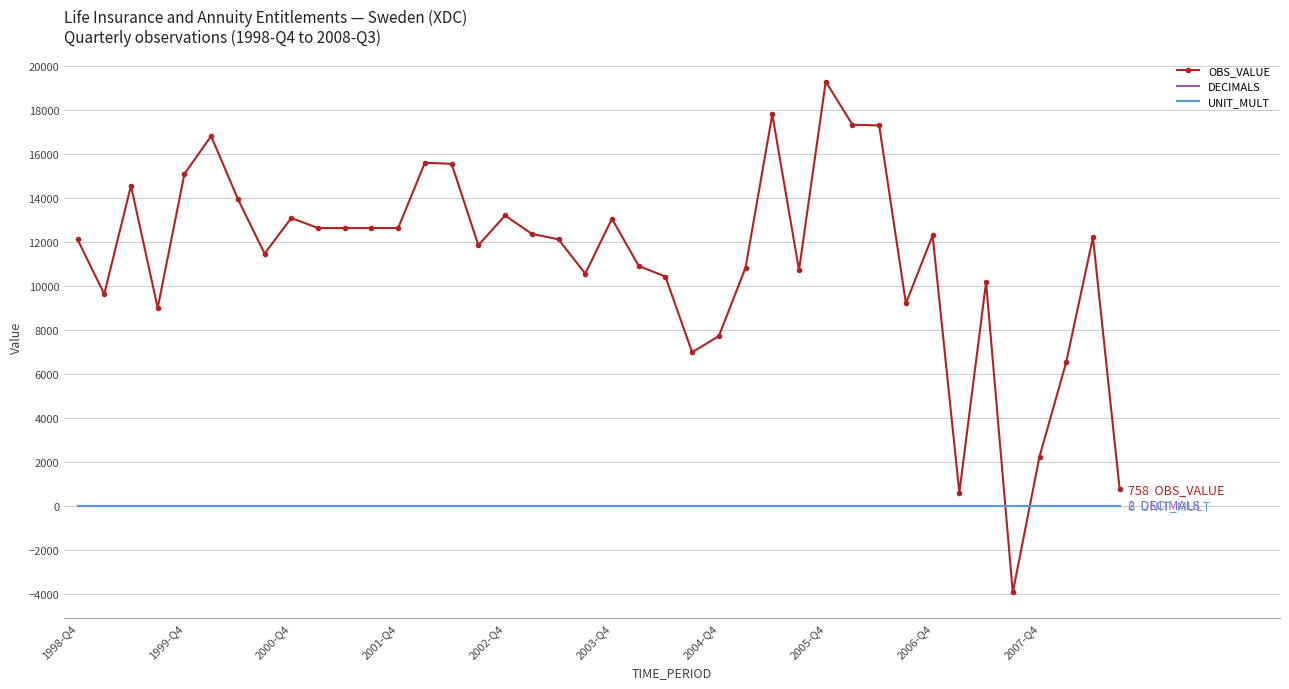

What is the minimum value shown in the chart?

-3931